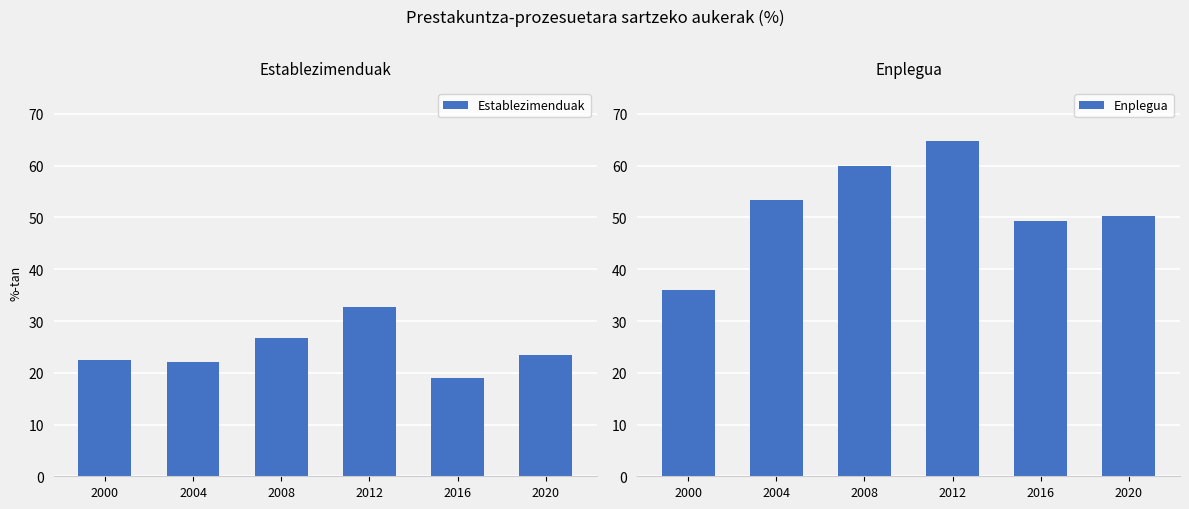

What is the approximate value of Establezimenduak at 2020?

23.5